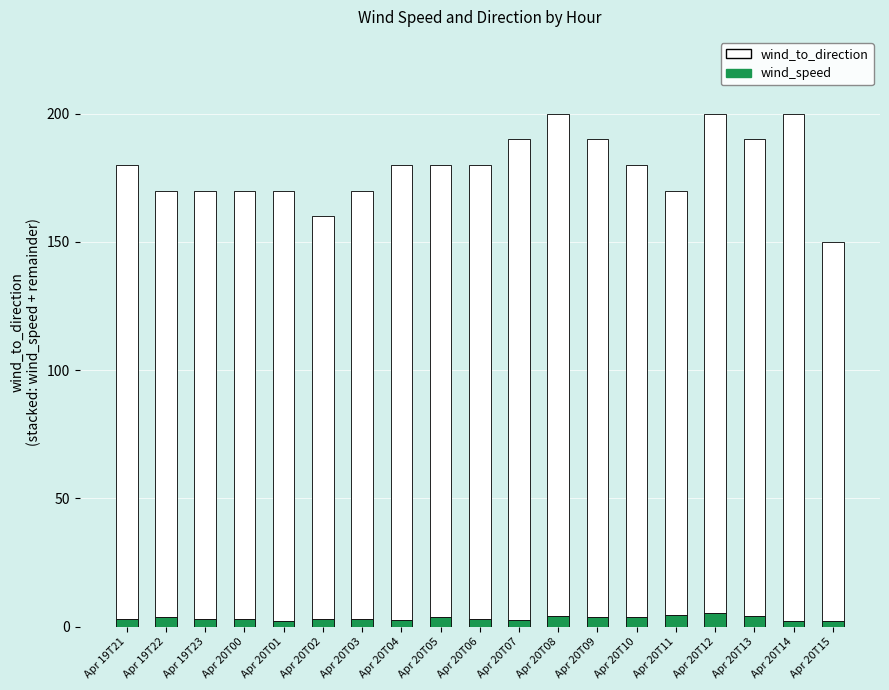

Does the chart contain any negative values?

No